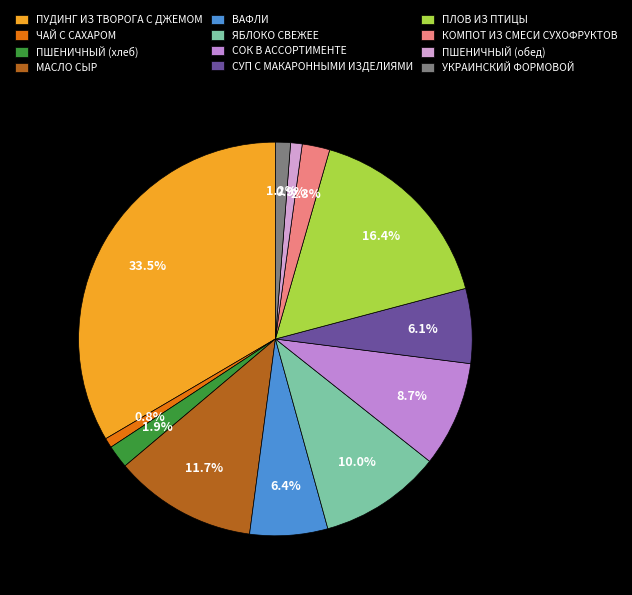

How many slices are in this pie chart?

12